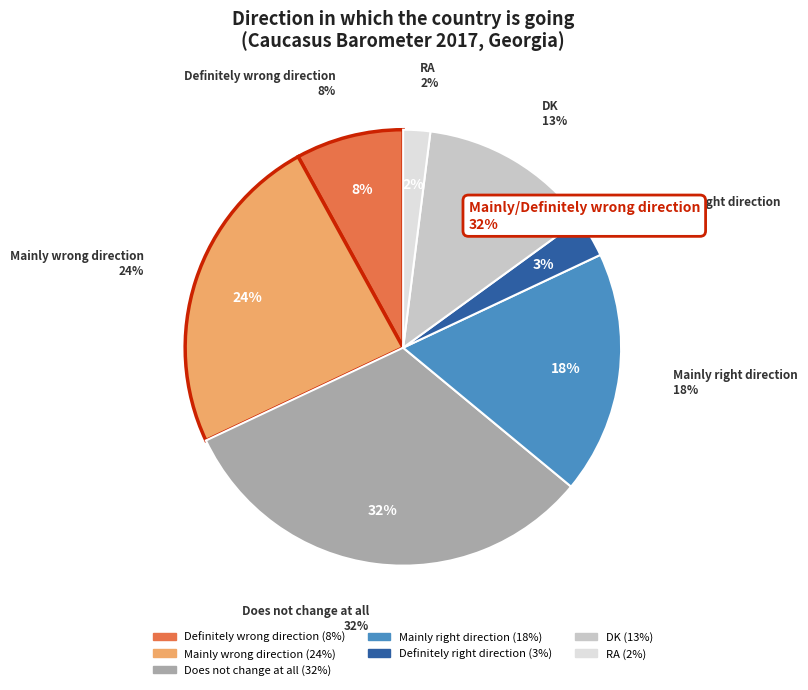

Does any single category account for the majority?

No